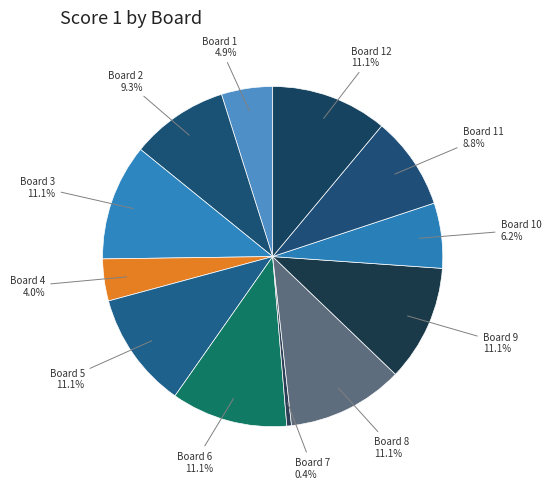

What percentage do Board 10 and Board 6 together represent?

17.3%